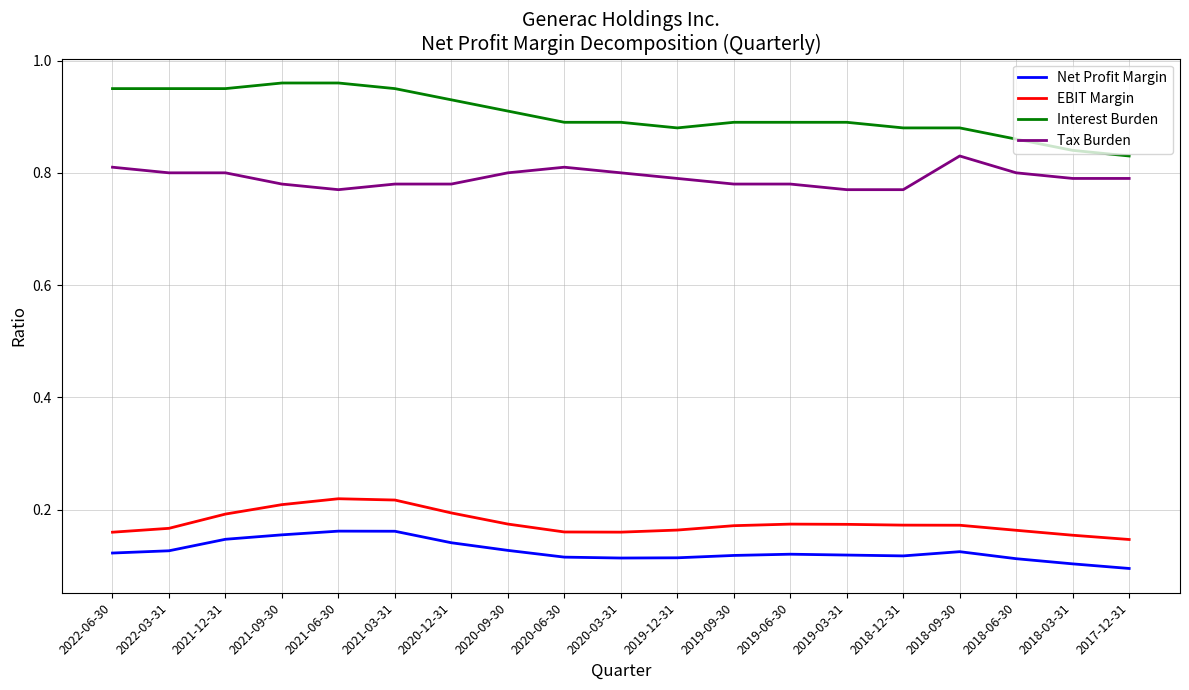

What is the spread (max minus min) of values at 2018-06-30?

0.7